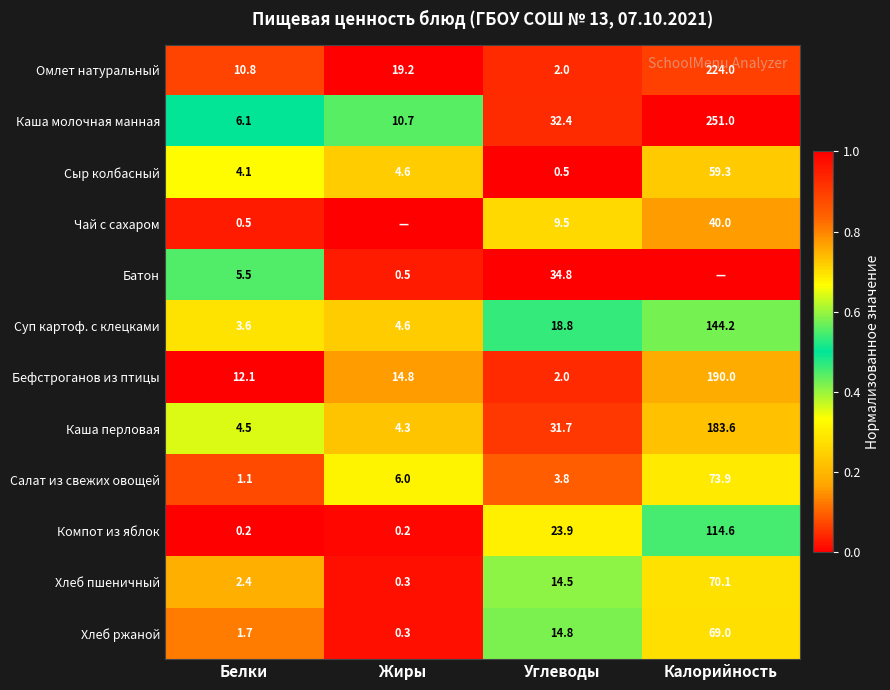

Is the value of Компот из яблок at Жиры greater than the value of Сыр колбасный at Жиры?

No